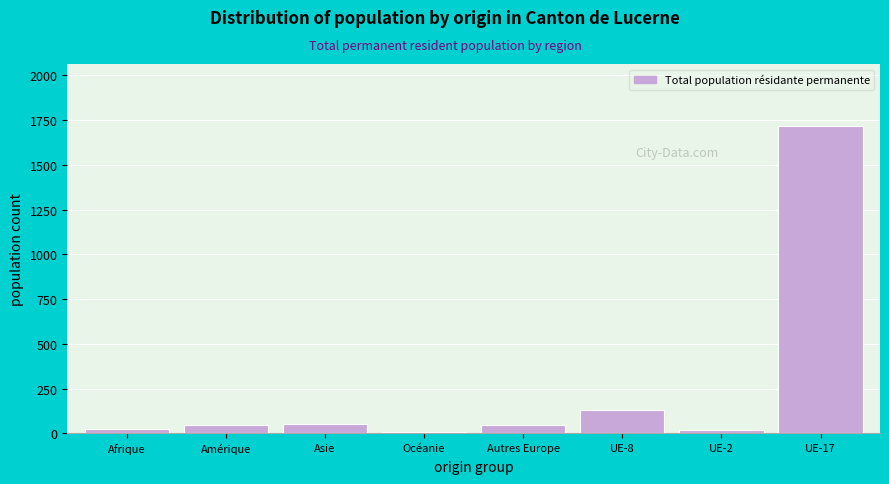

The chart shows a value of 45 at Autres Europe. True or false?

True